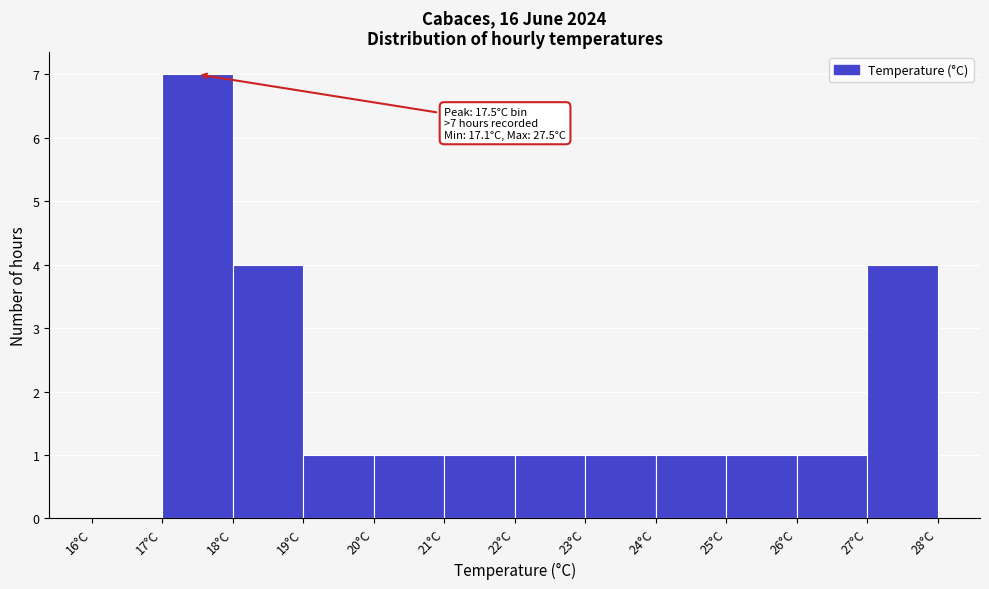

Over which range of the x-axis is the bar tallest?

17 to 18